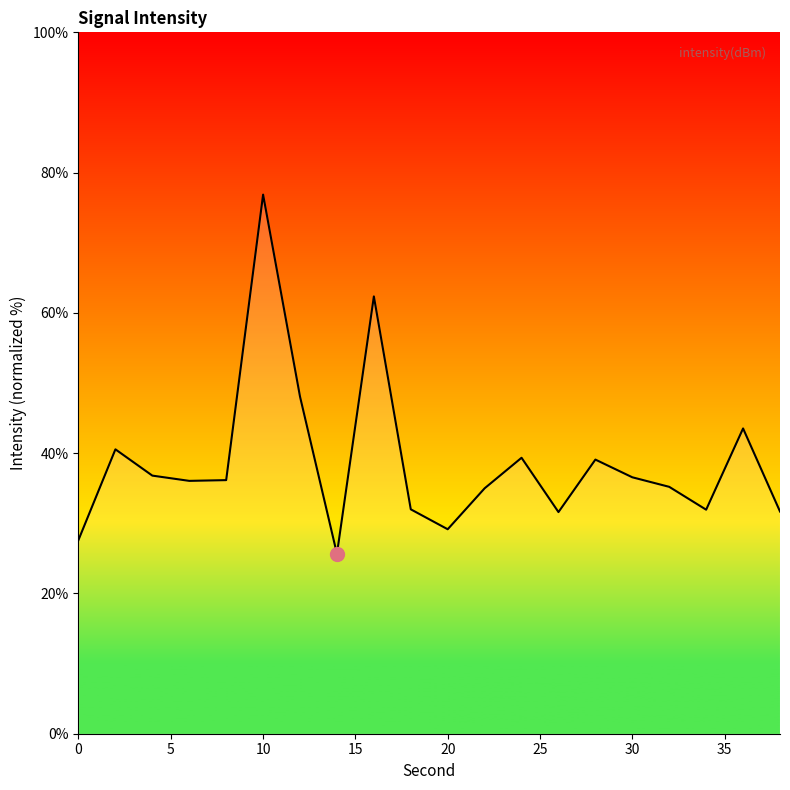

What is the smallest value displayed?

25.6